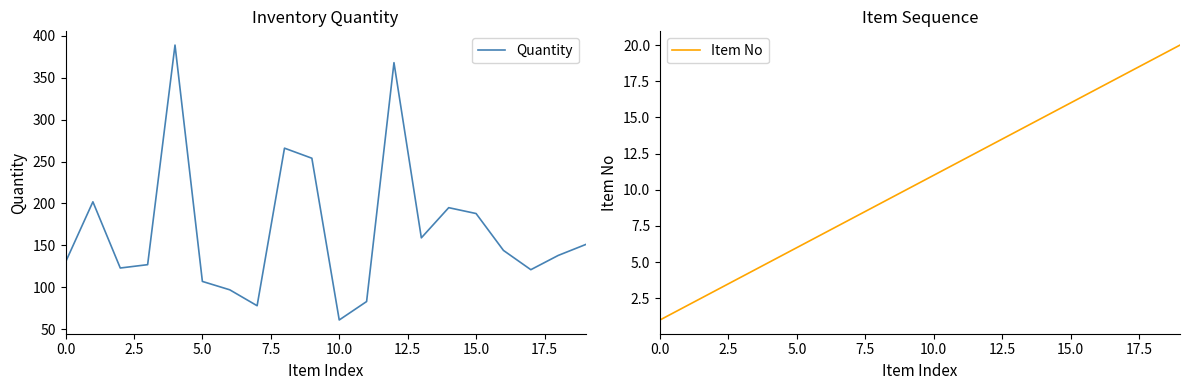

What is the lowest value of the Quantity series?

61